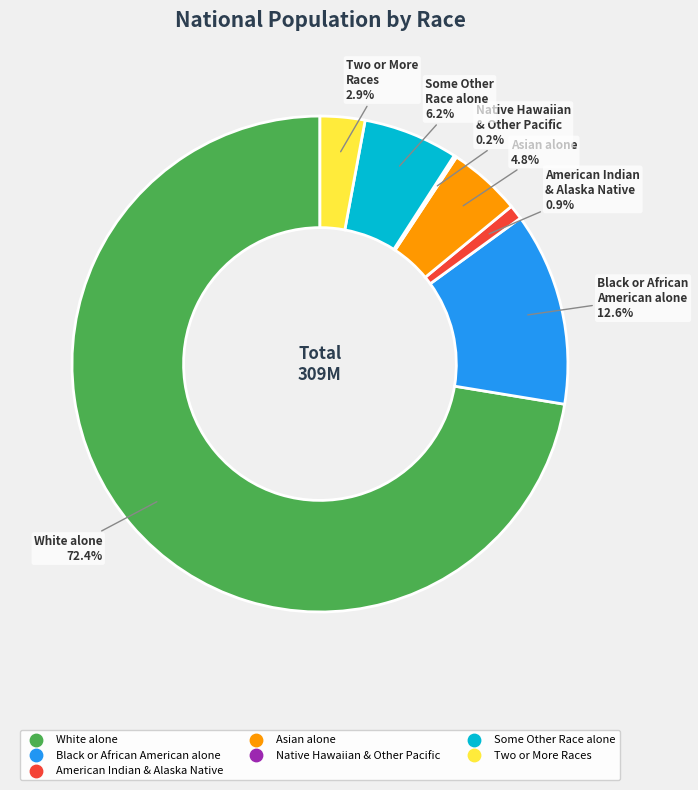

Is there a majority slice in this chart?

Yes